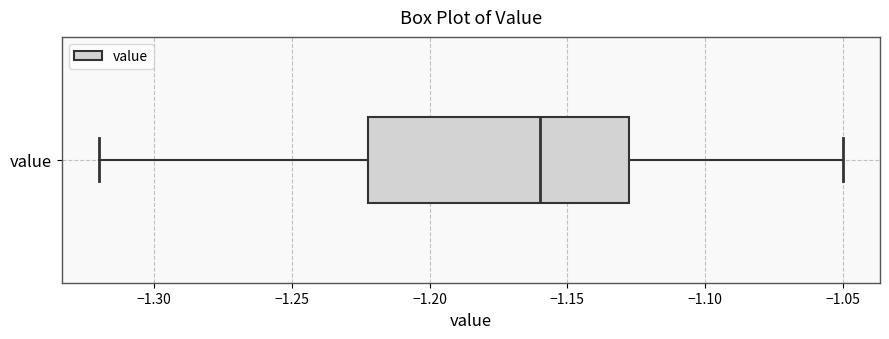

Read this box plot against the x-axis: the position of the median line, the range covered by the box, and the ends of both whiskers. The values are not printed on the chart, so give them approximately, as read against the axis.

median -1.160, box -1.220 to -1.125, whiskers -1.320 to -1.050